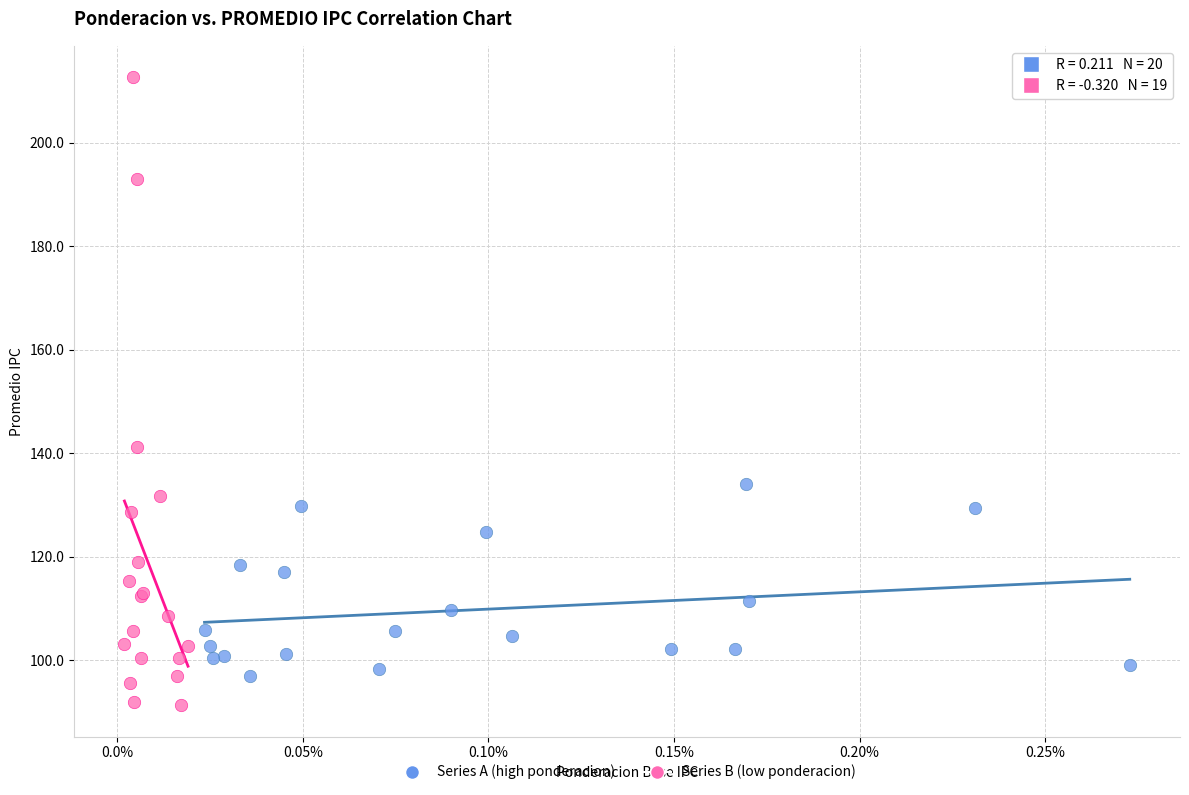

Which series contains the lowest Y value?

Series B (low ponderacion)